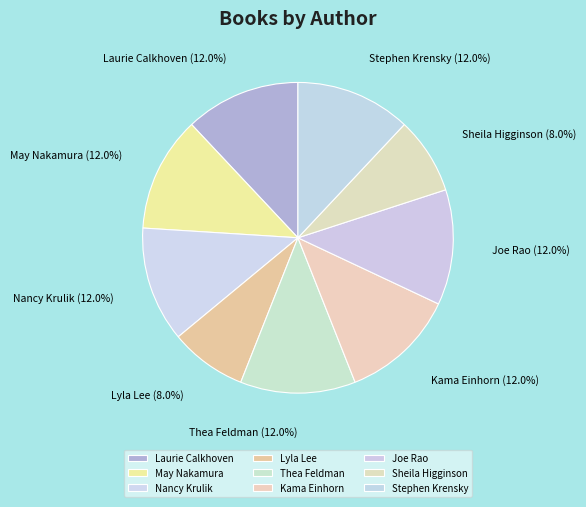

Count the number of slices in the pie.

9